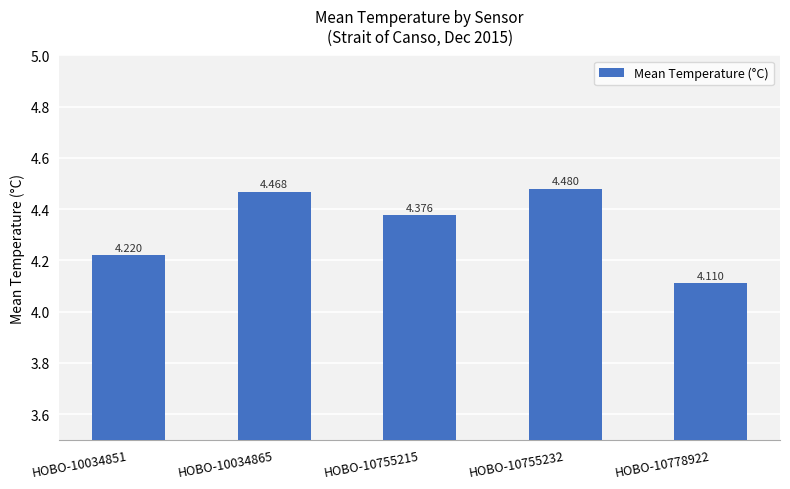

Which label corresponds to the largest value in the chart?

HOBO-10755232